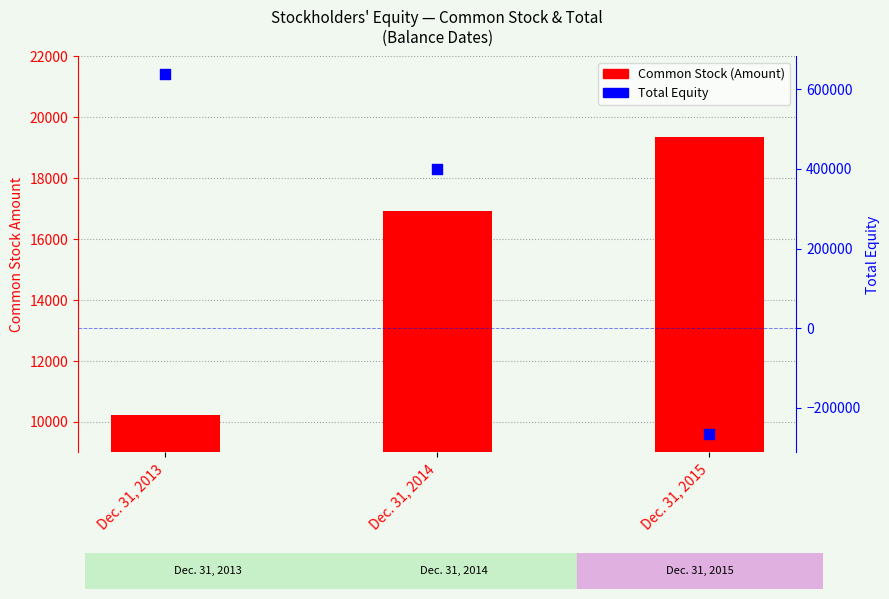

At how many categories does at least one series exceed 333021?

2